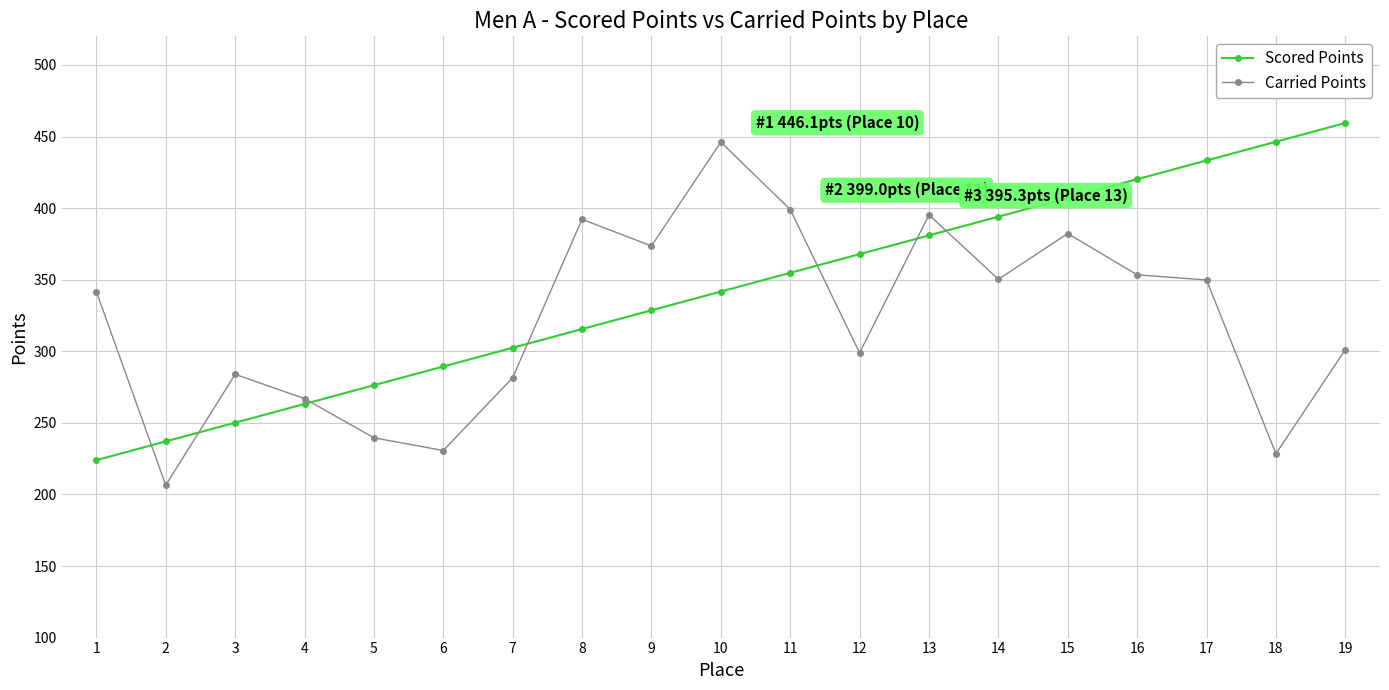

True or false: Carried Points and Scored Points intersect in this chart.

True